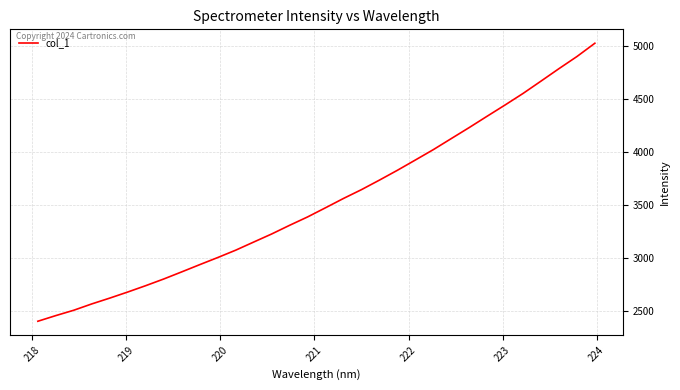

What is the greatest value displayed?

5029.1